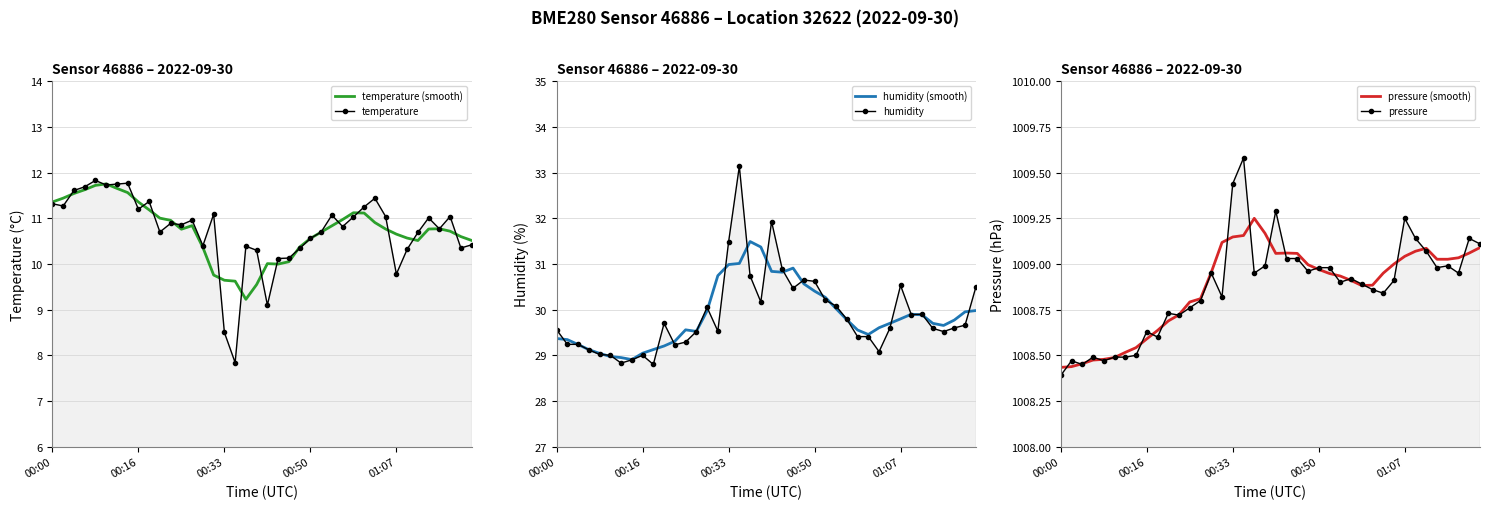

How many values in the humidity (smooth) series exceed 29?

37